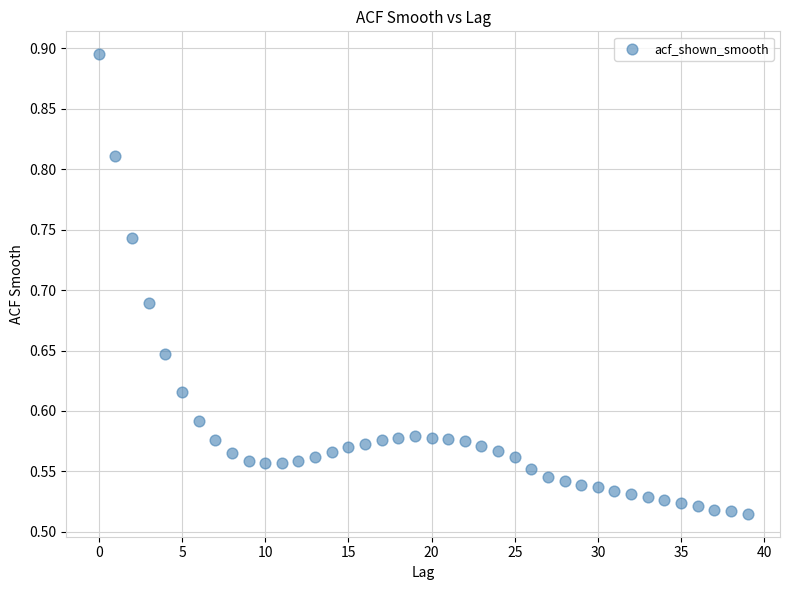

What is the range of Y values (max minus min)?

0.4